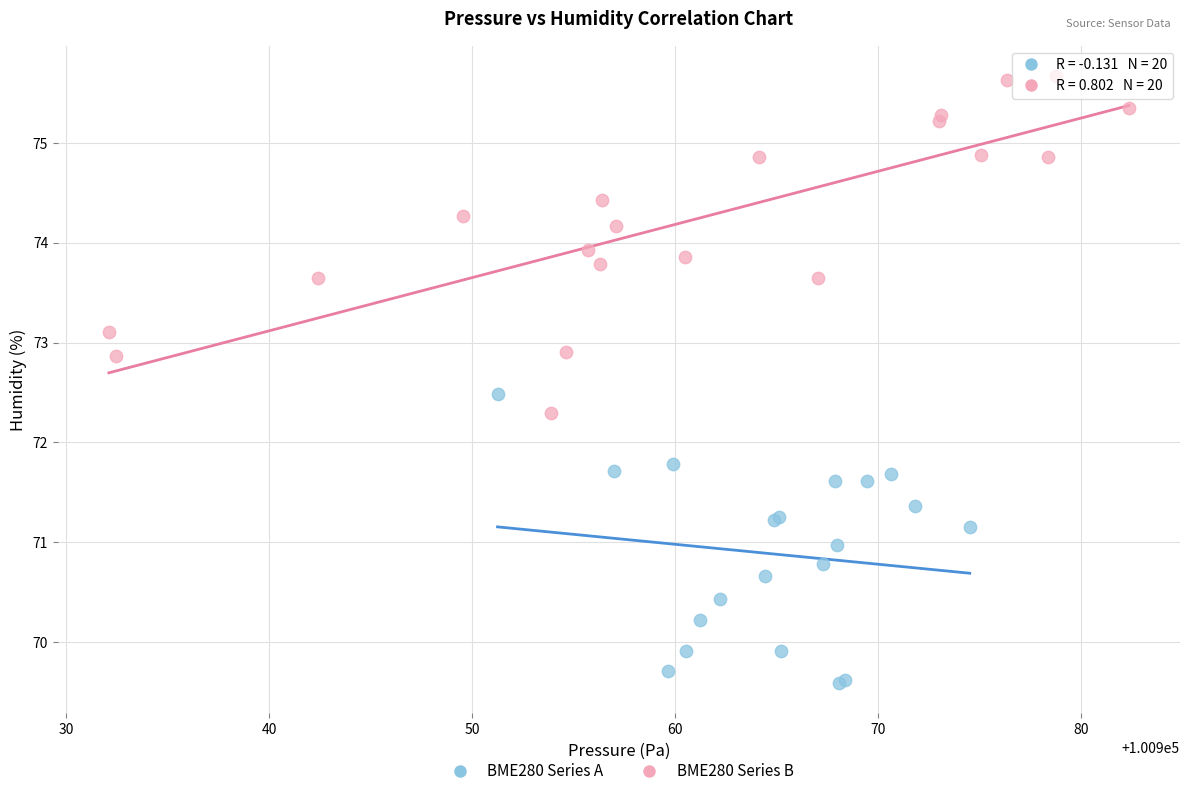

What are all the series names shown in the legend?

BME280 Series A, BME280 Series B